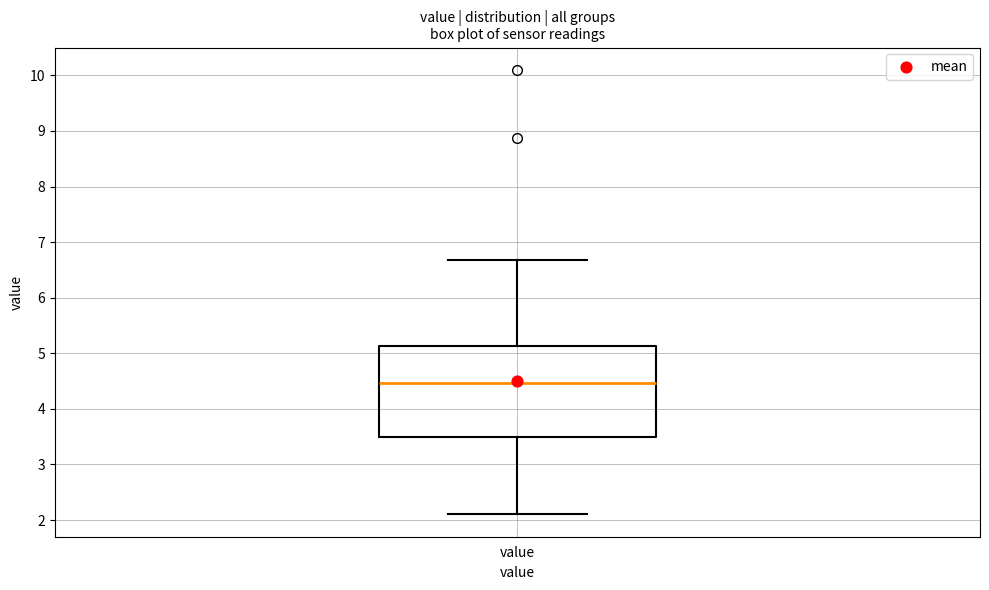

Read this box plot against the y-axis: the position of the median line, the range covered by the box, and the ends of both whiskers. The values are not printed on the chart, so give them approximately, as read against the axis.

median 4.5, box 3.5 to 5.1, whiskers 2.1 to 6.7